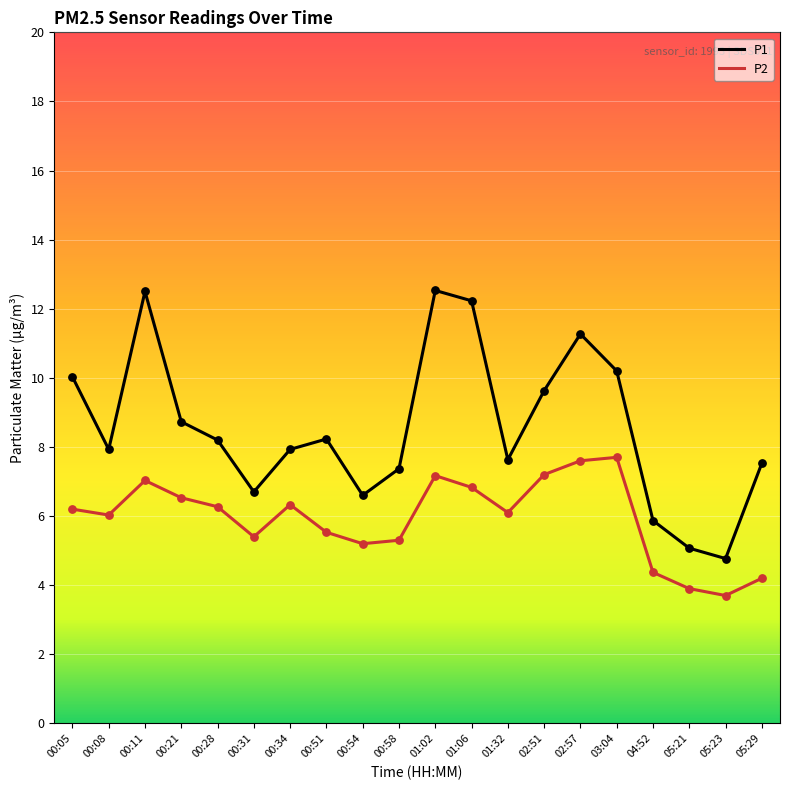

Between 01:06 and 02:51, which series saw the biggest shift?

P1